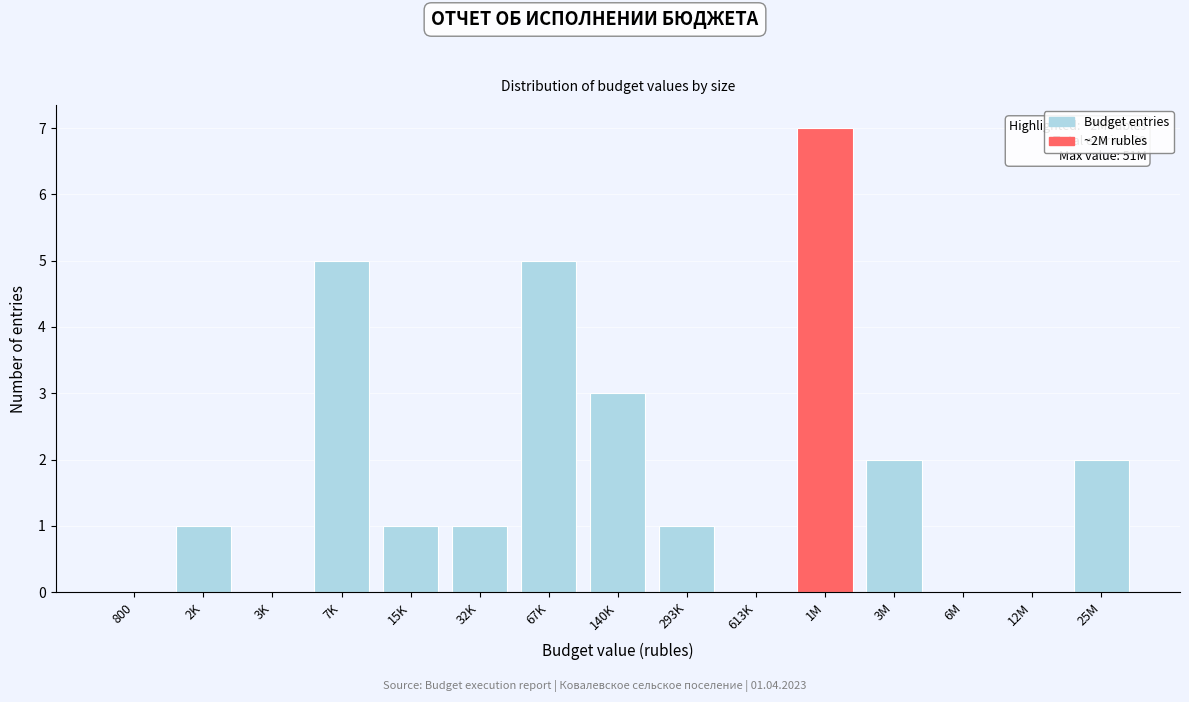

Reading left to right, what are all the values shown in this chart?

800=0	2K=1	3K=0	7K=5	15K=1	32K=1	67K=5	140K=3	293K=1	613K=0	1M=7	3M=2	6M=0	12M=0	25M=2